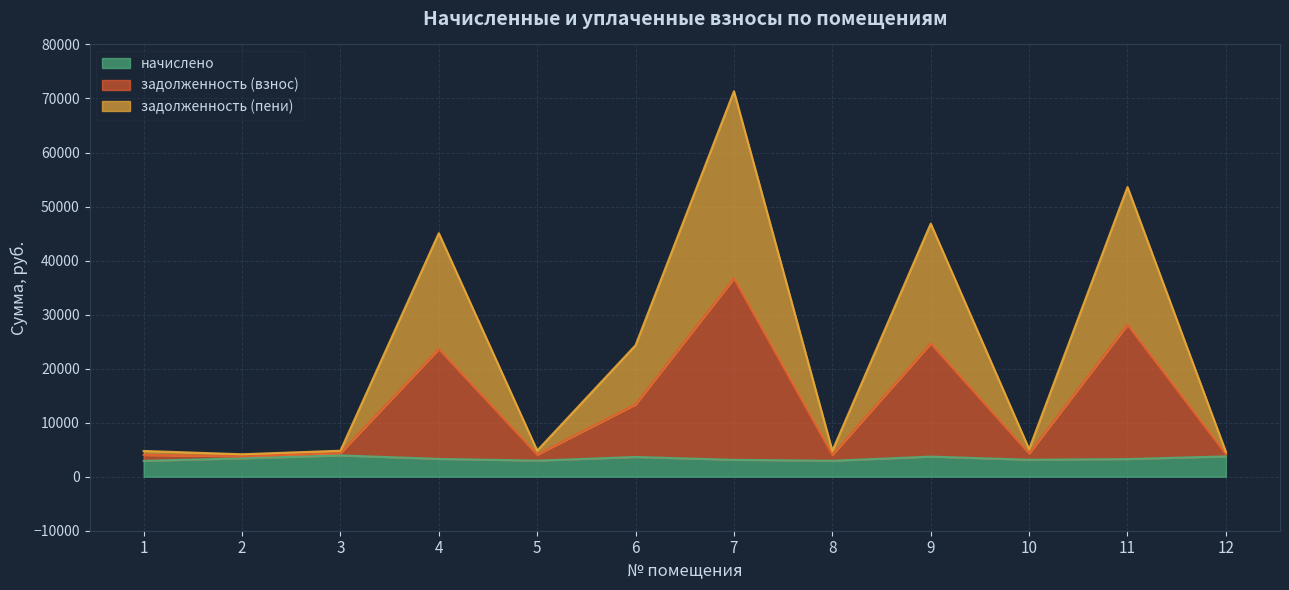

At how many categories does at least one series exceed 66800?

1